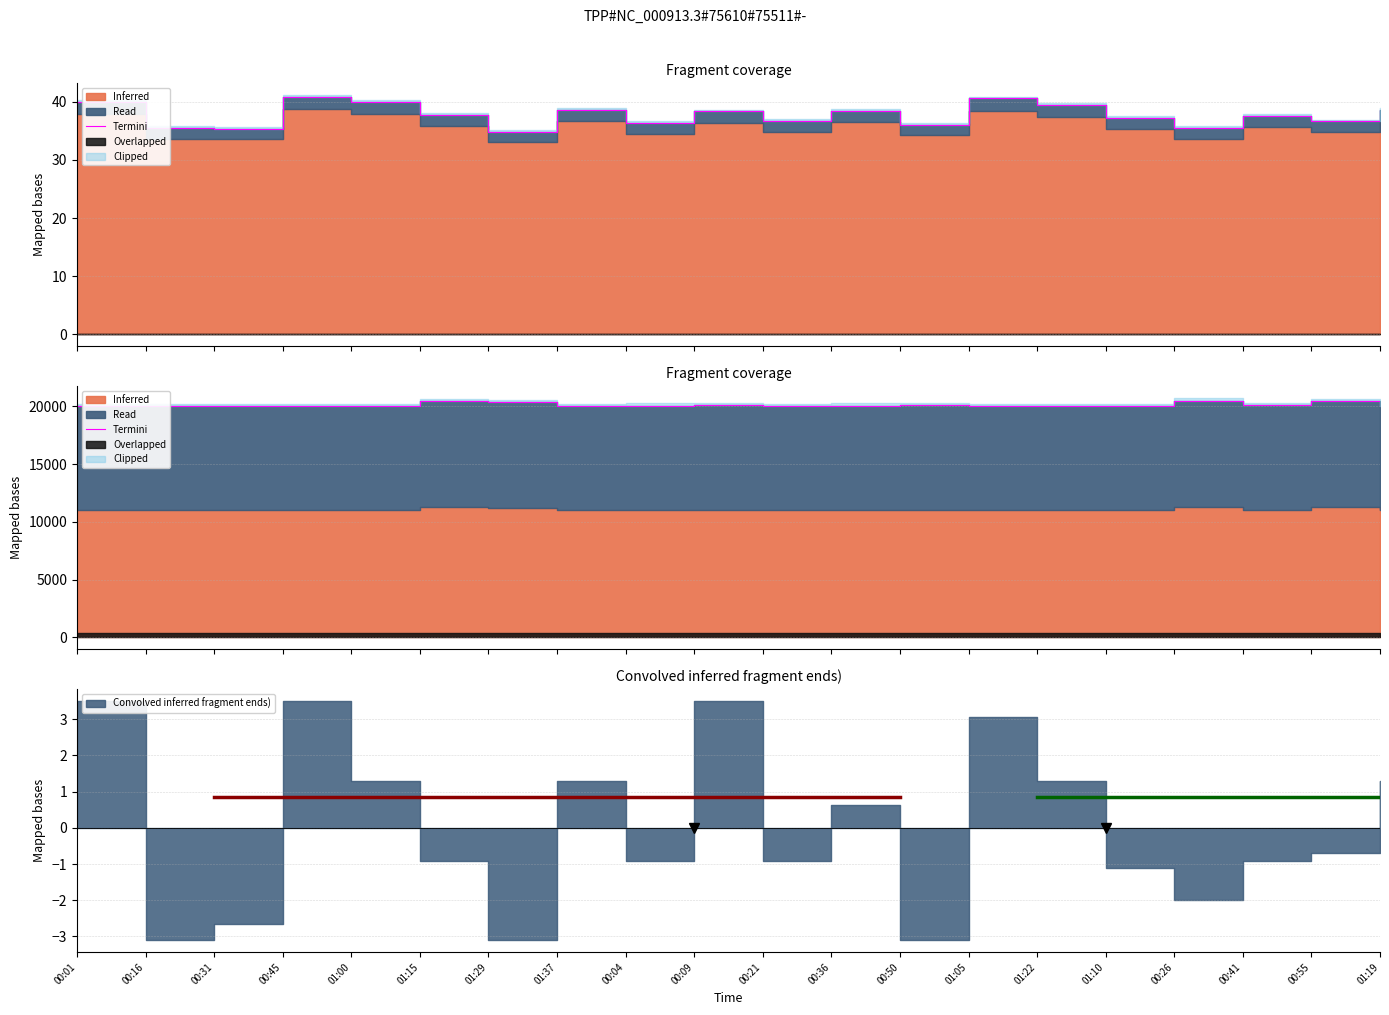

What is the sum of the values at 01:29 and 01:00?

40422